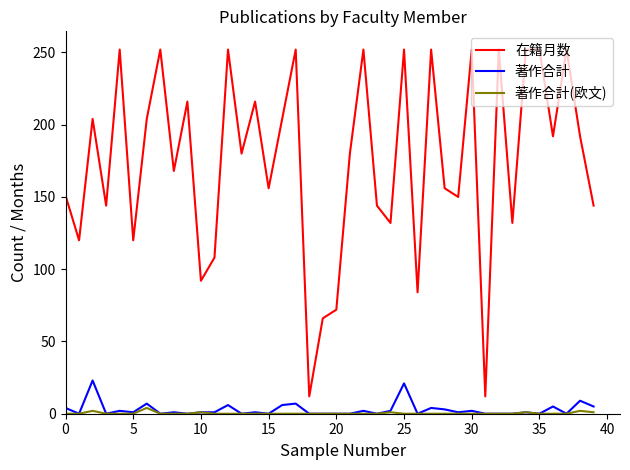

Which series has the widest spread of values?

在籍月数